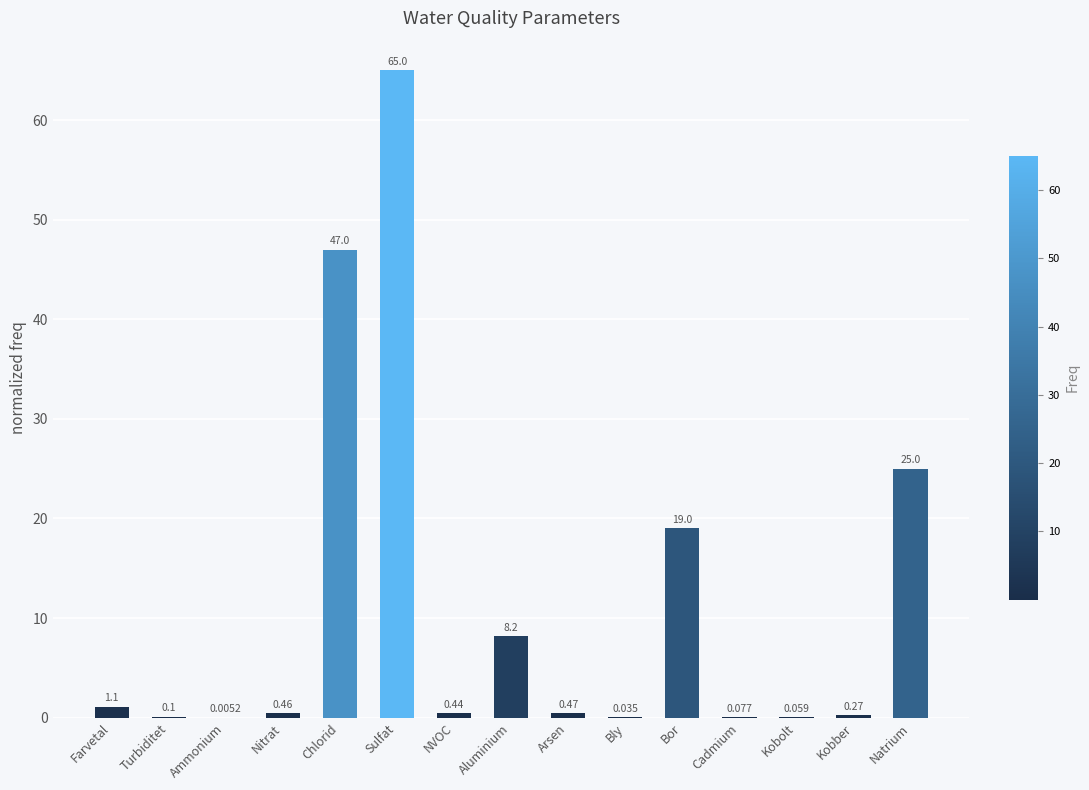

What is the maximum value shown in the chart?

65.0